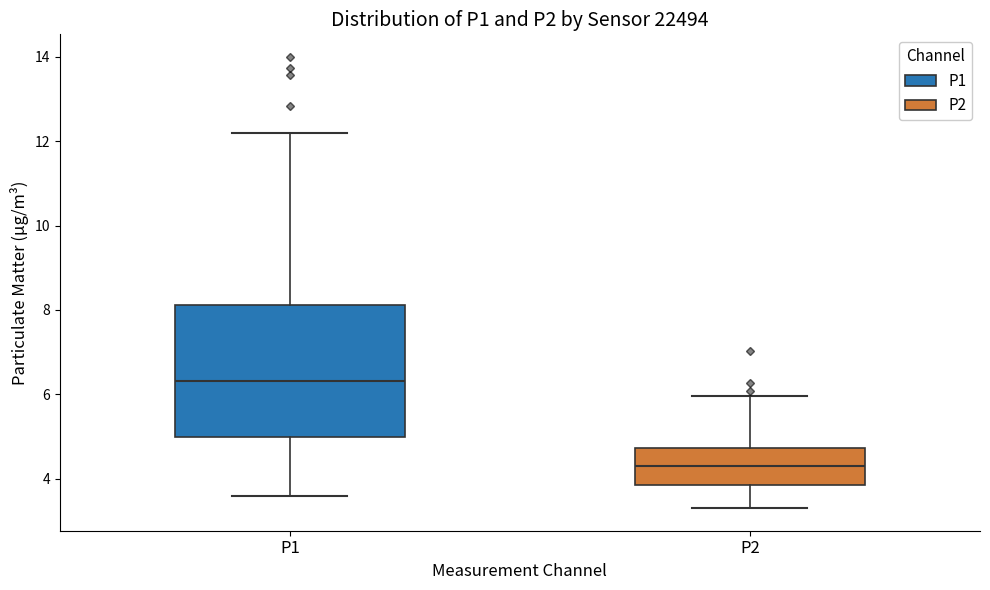

Reading left to right, transcribe this box plot: for each box, give where its median line is, the range the box spans, and where its two whiskers end, as read against the y-axis. The values are not printed on the chart, so give them approximately, as read against the axis.

P1: median 6.4, box 5.0 to 8.2, whiskers 3.6 to 12.2
P2: median 4.4, box 3.8 to 4.8, whiskers 3.4 to 6.0